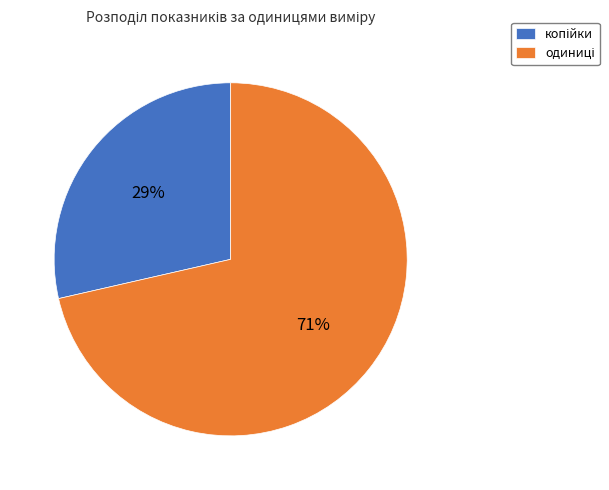

To the nearest percent, what is the average slice percentage?

50%